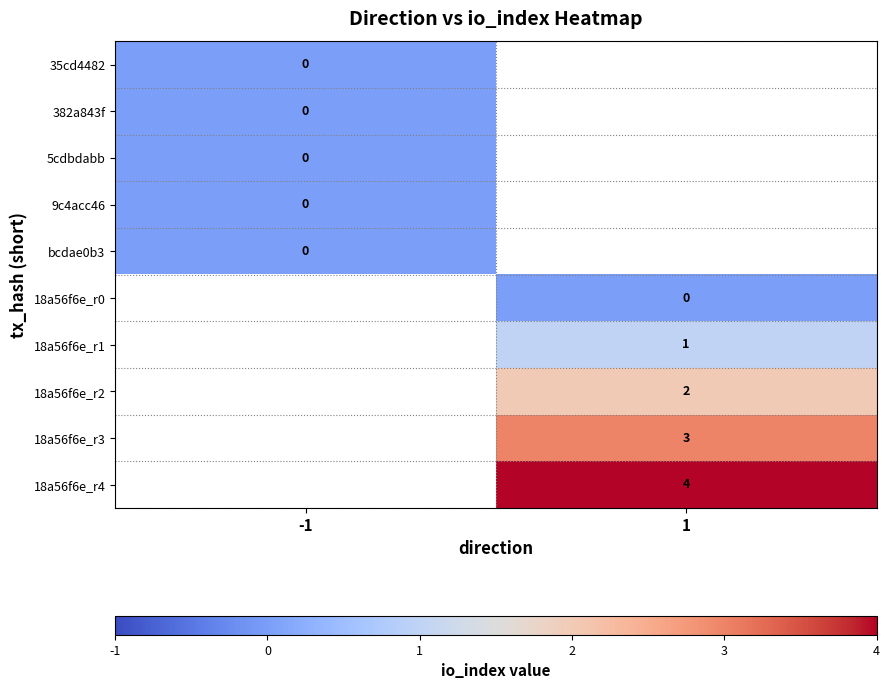

Is it true that 18a56f6e_r3 equals 3 at 1?

True